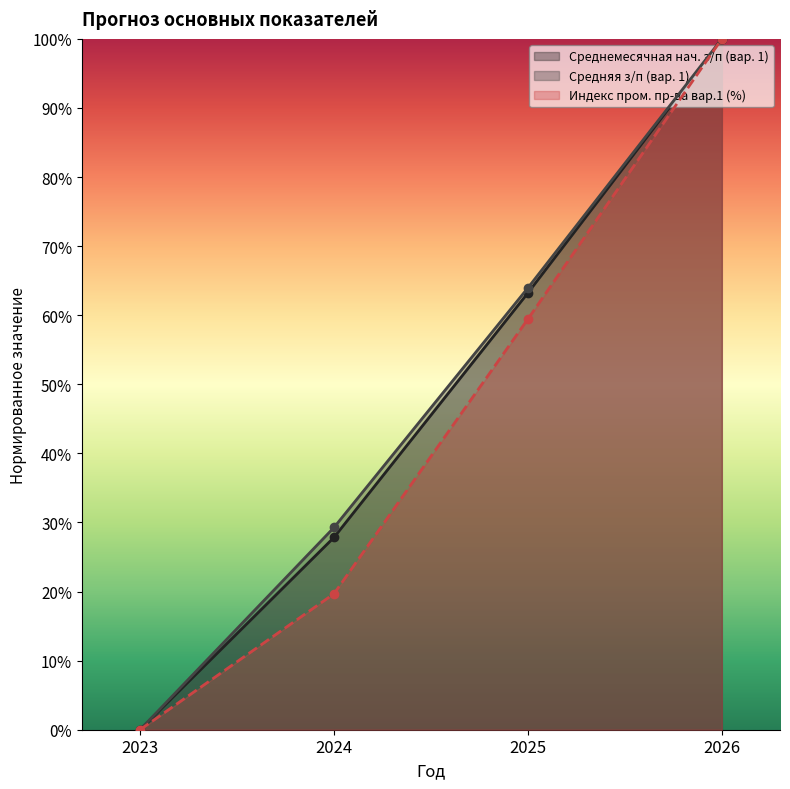

True or false: Среднемесячная нач. з/п (вар. 1) has more than 2 points higher than both neighbors.

False